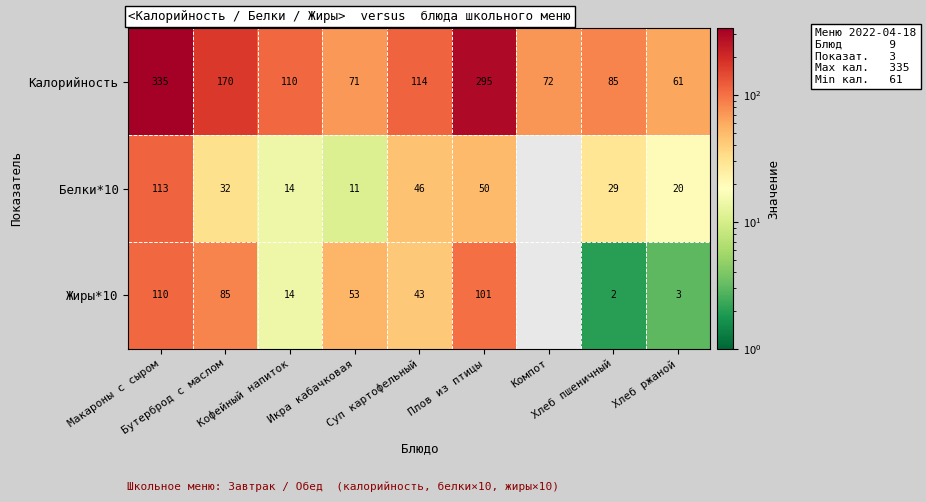

What is the maximum value for Калорийность?

335